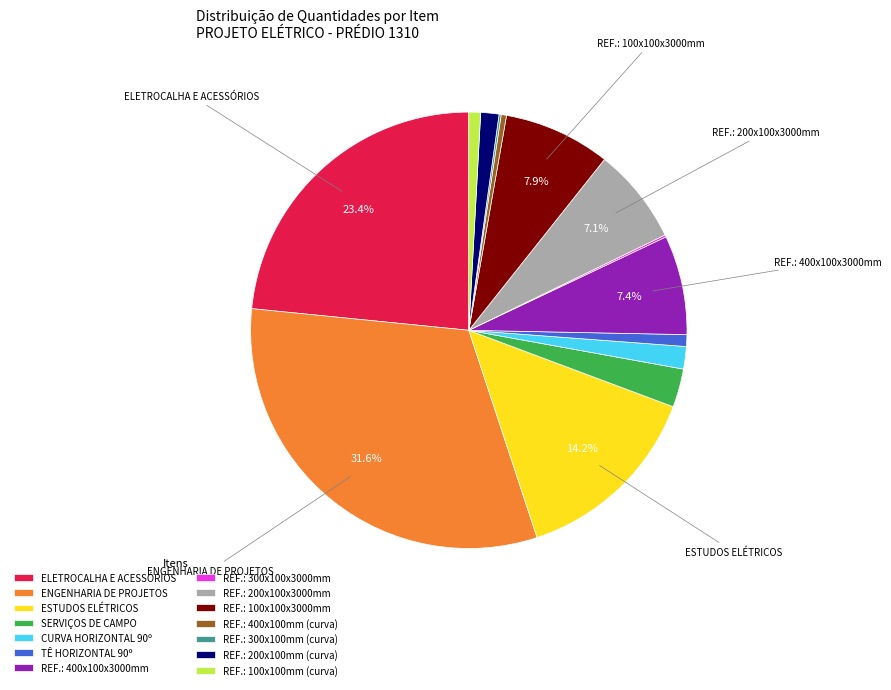

Between ELETROCALHA E ACESSÓRIOS and SERVIÇOS DE CAMPO, which is larger?

ELETROCALHA E ACESSÓRIOS